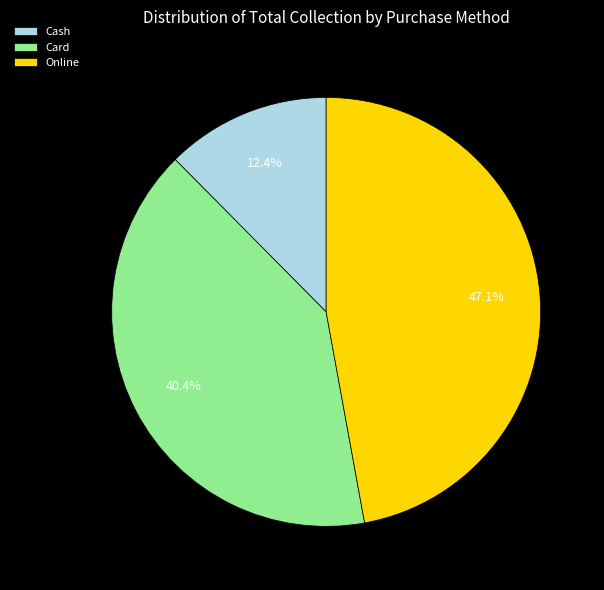

What is the largest slice in the pie chart?

Online